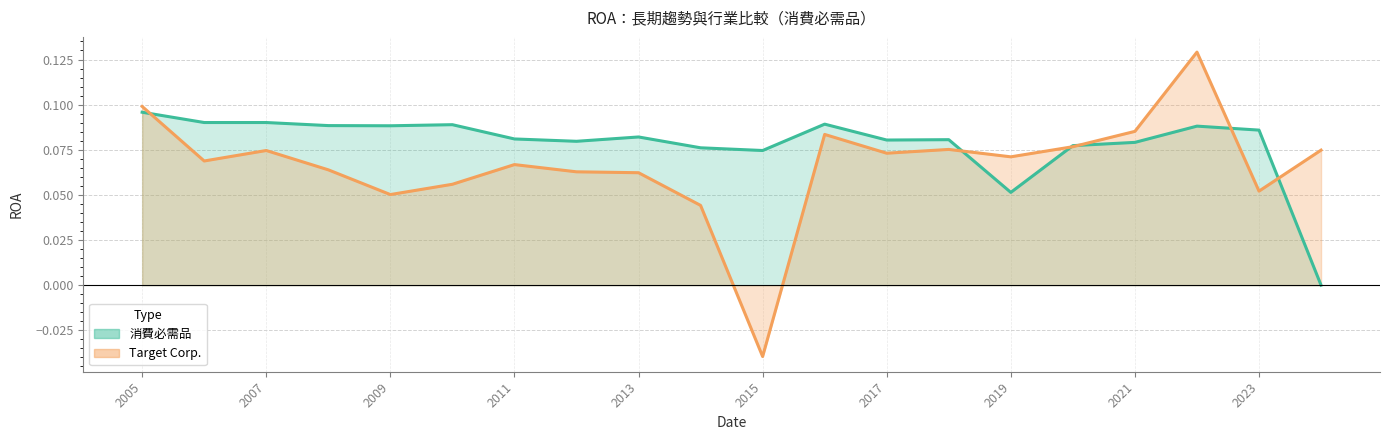

Count the number of categories in the chart.

20